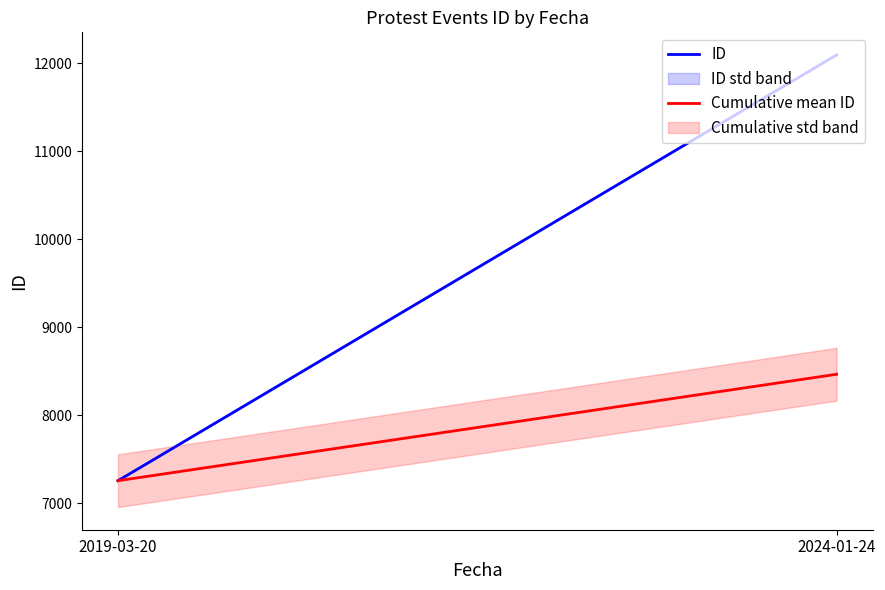

Reading right to left, list all the values displayed in this chart.

ID: 2024-01-24=12095.0	2019-03-20=7258.0
Cumulative mean ID: 2024-01-24=8467.2	2019-03-20=7258.0